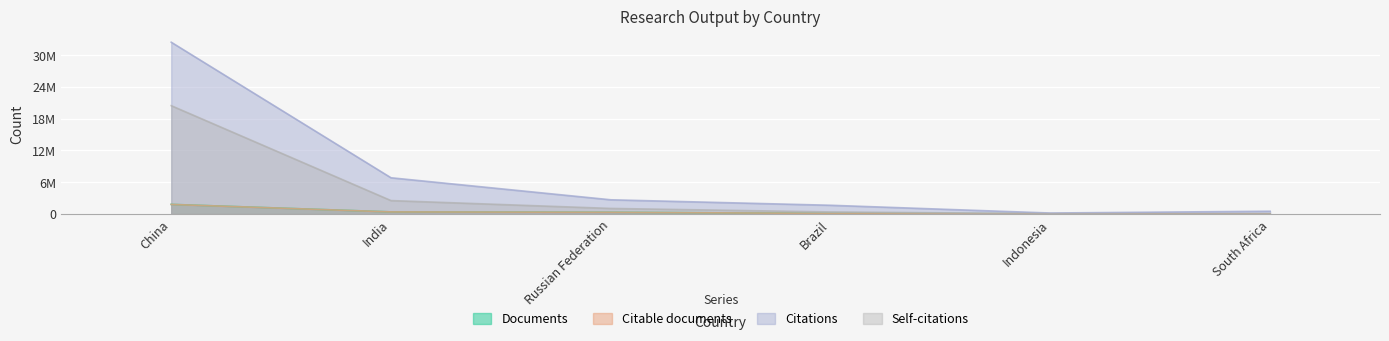

Rank the categories by Documents value from lowest to highest.

South Africa, Indonesia, Brazil, Russian Federation, India, China